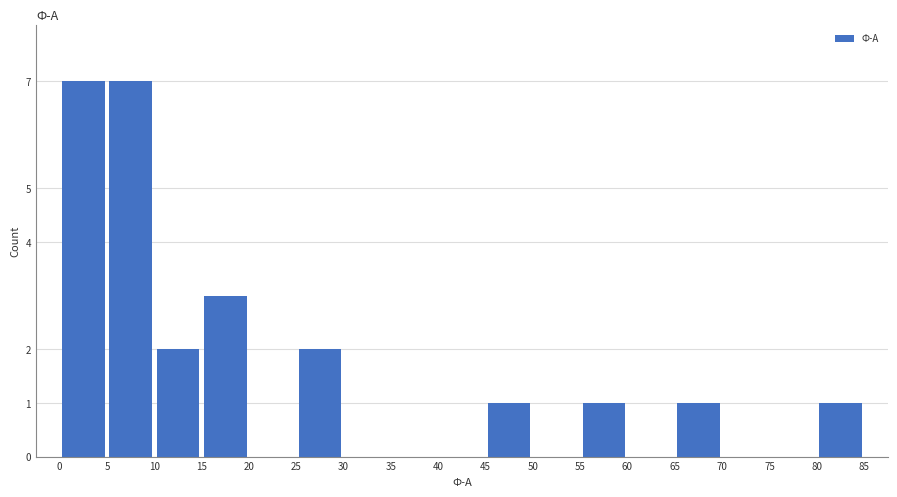

Reading left to right, transcribe this chart: for each bar, give the range it covers on the x-axis and its height. The values are not printed on the chart, so give them approximately, as read against the axis.

0 to 5: 7
5 to 10: 7
10 to 15: 2
15 to 20: 3
20 to 25: 0
25 to 30: 2
30 to 35: 0
35 to 40: 0
40 to 45: 0
45 to 50: 1
50 to 55: 0
55 to 60: 1
60 to 65: 0
65 to 70: 1
70 to 75: 0
75 to 80: 0
80 to 85: 1